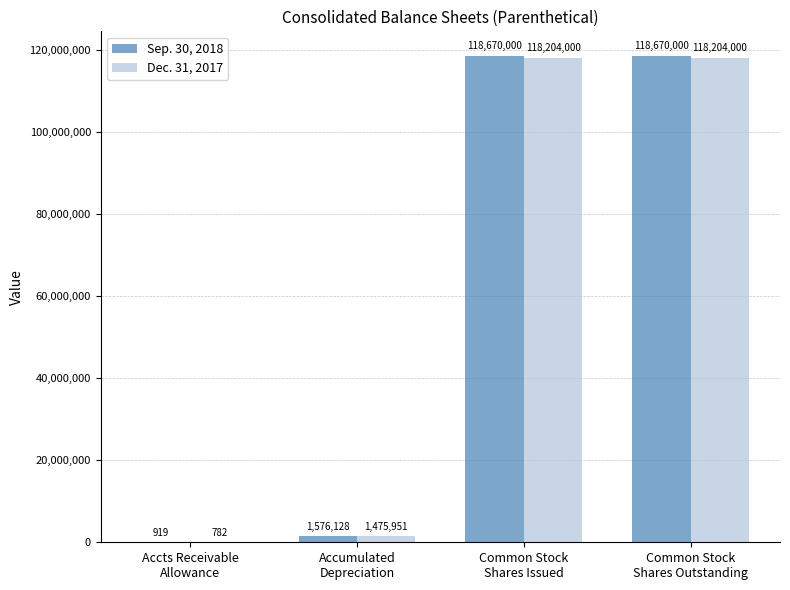

Reading left to right, extract all data points from this chart.

Sep. 30, 2018: 919	1576128	118670000	118670000
Dec. 31, 2017: 782	1475951	118204000	118204000